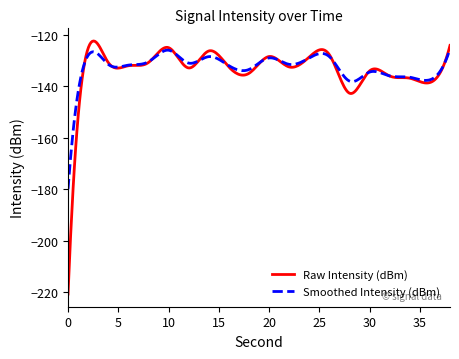

Which series has the largest range (max minus min)?

Raw Intensity (dBm)